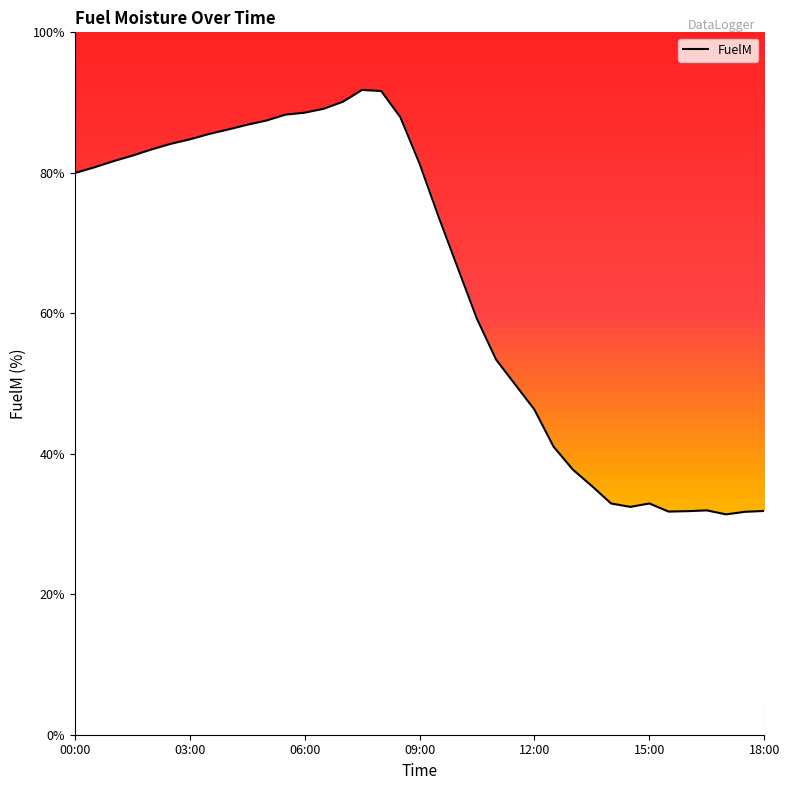

Does the chart have visible grid lines?

No